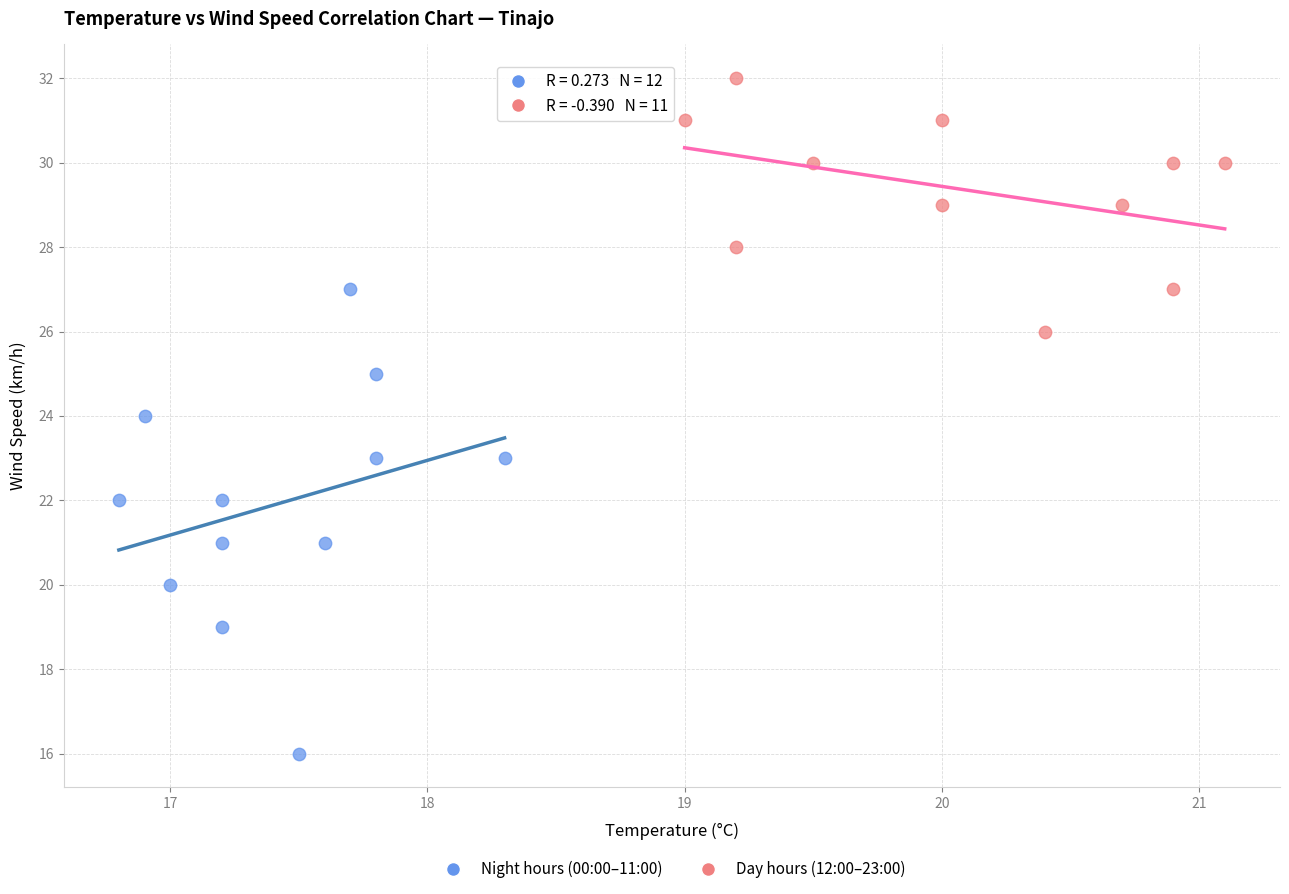

Which series has the widest spread of Y values?

Night hours (00:00–11:00)